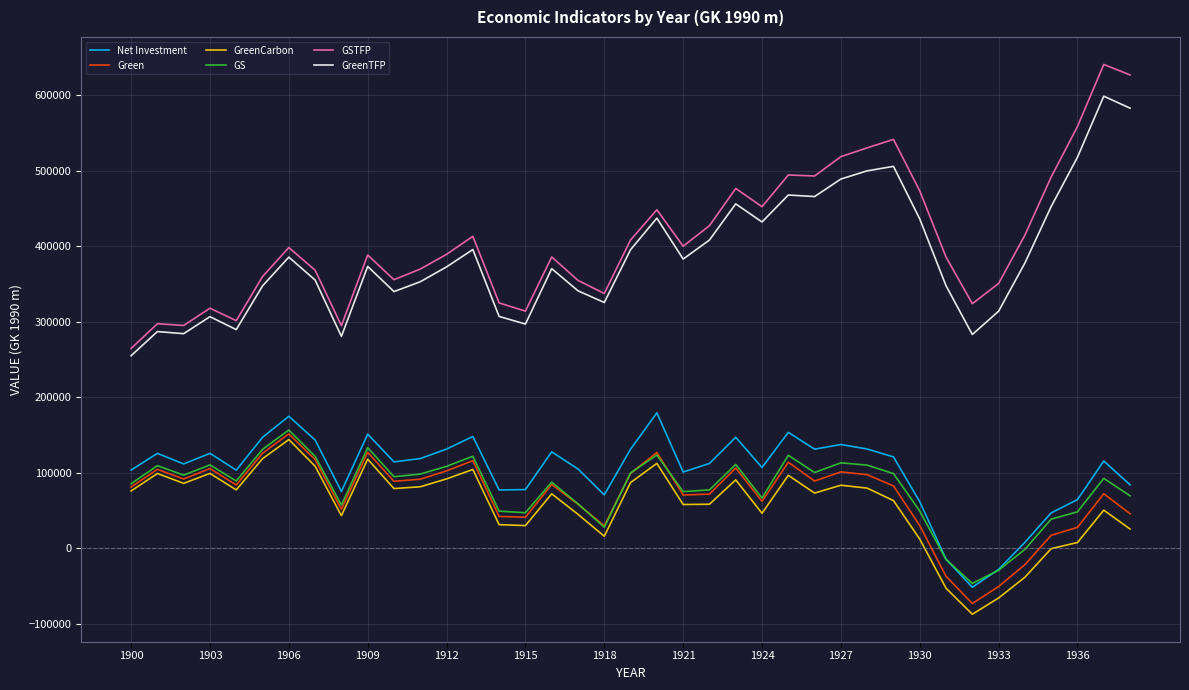

What is the highest value of the GSTFP series?

640415.0